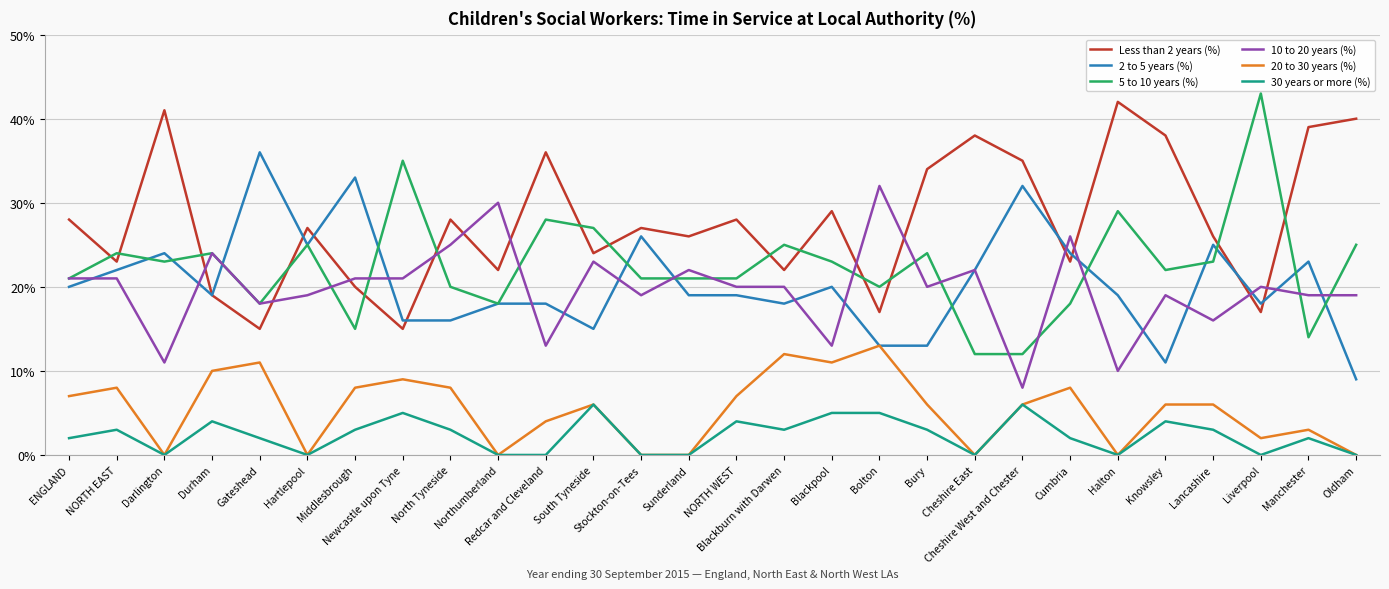

What is the maximum value shown in the chart?

43